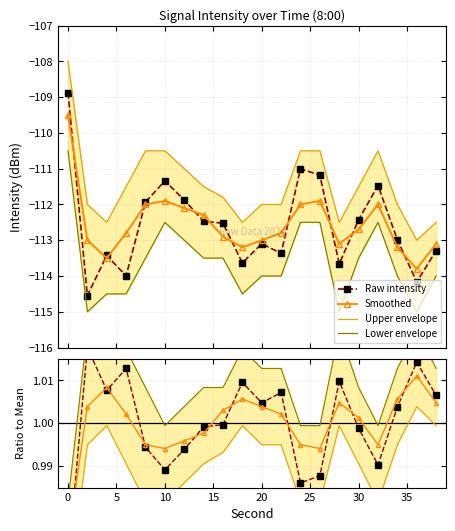

Which series has the largest range (max minus min)?

upper_env